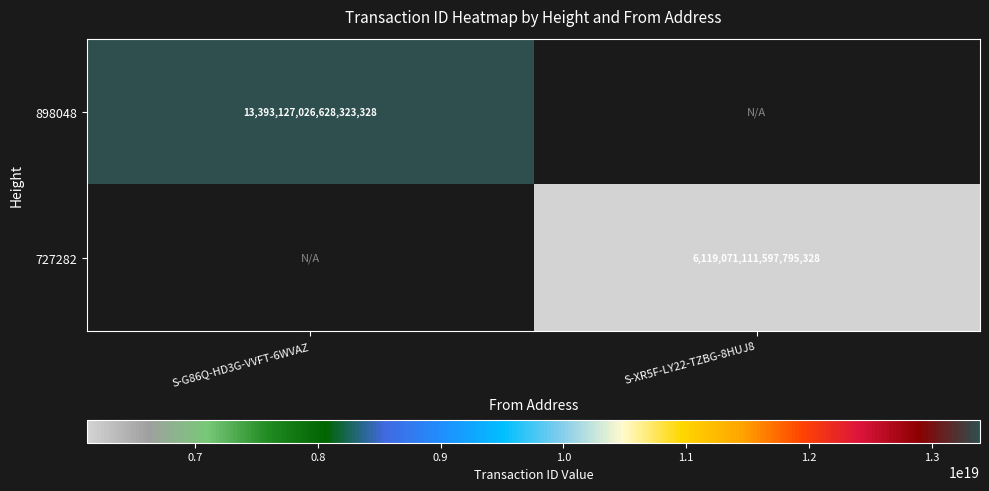

Is it true that 898048 equals 4662442036975768576 at S-G86Q-HD3G-VVFT-6WVAZ?

False